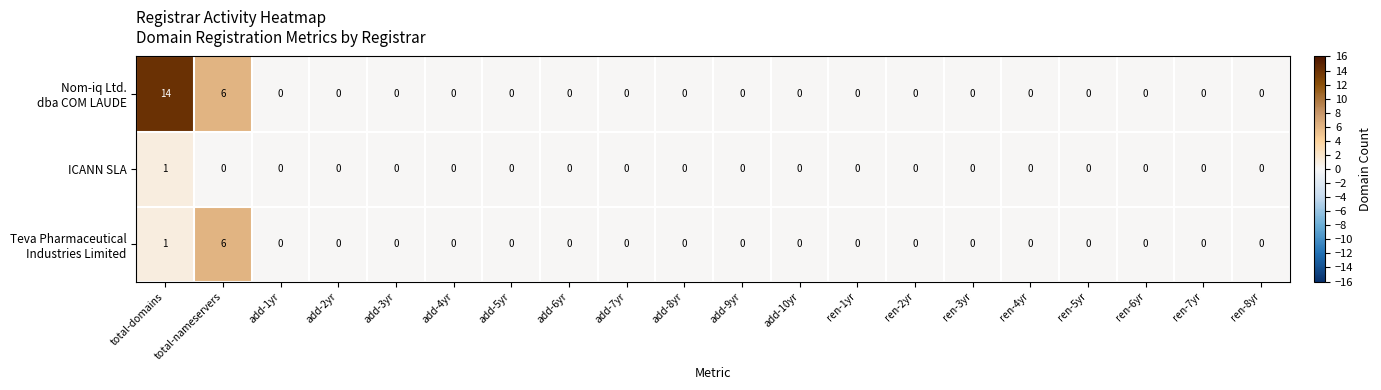

At which category is the sum across all series the highest?

total-domains